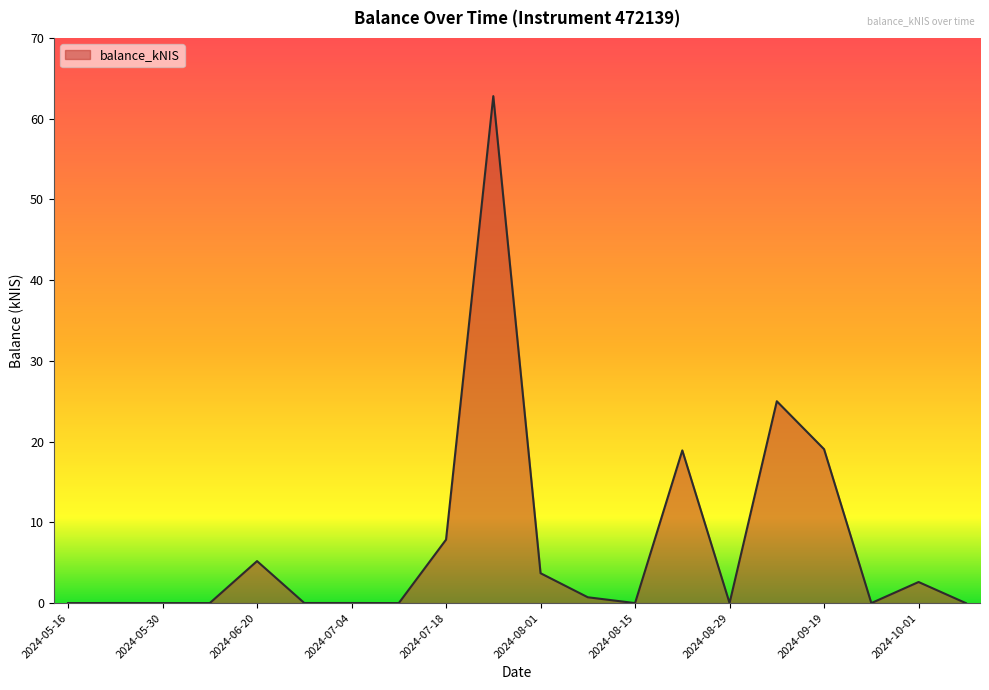

How many series are shown in this chart?

1